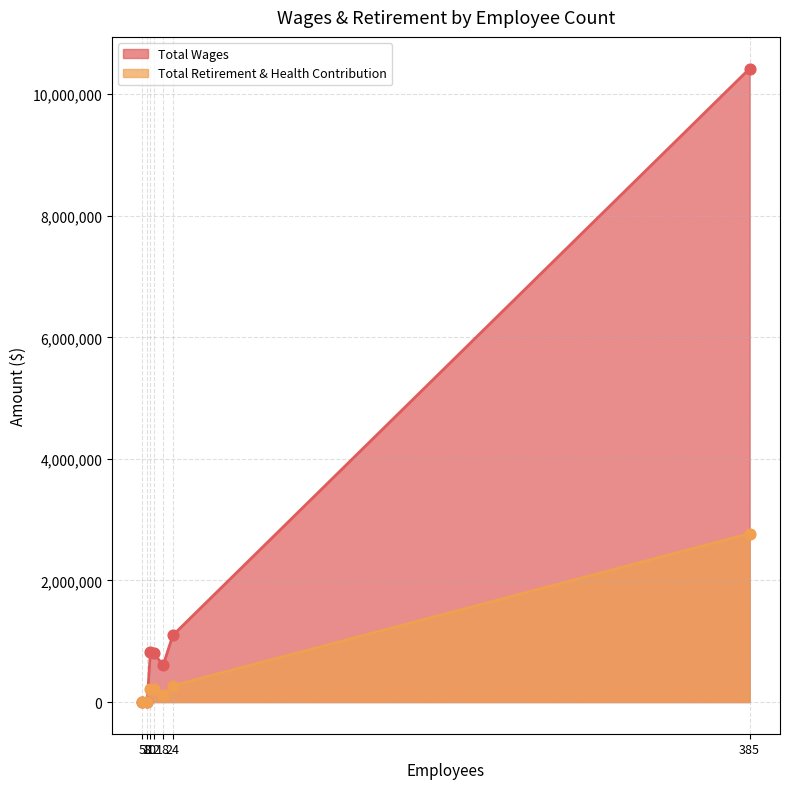

Which series has the largest Y range (max minus min)?

Total Wages